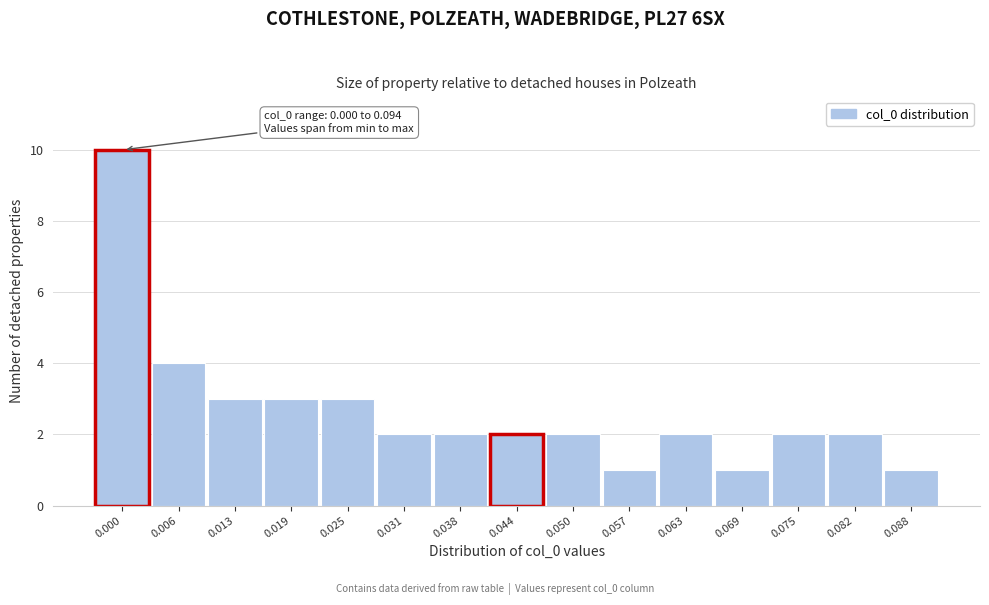

Reading left to right, transcribe all the data shown in this chart.

0.000=10	0.006=4	0.013=3	0.019=3	0.025=3	0.031=2	0.038=2	0.044=2	0.050=2	0.057=1	0.063=2	0.069=1	0.075=2	0.082=2	0.088=1